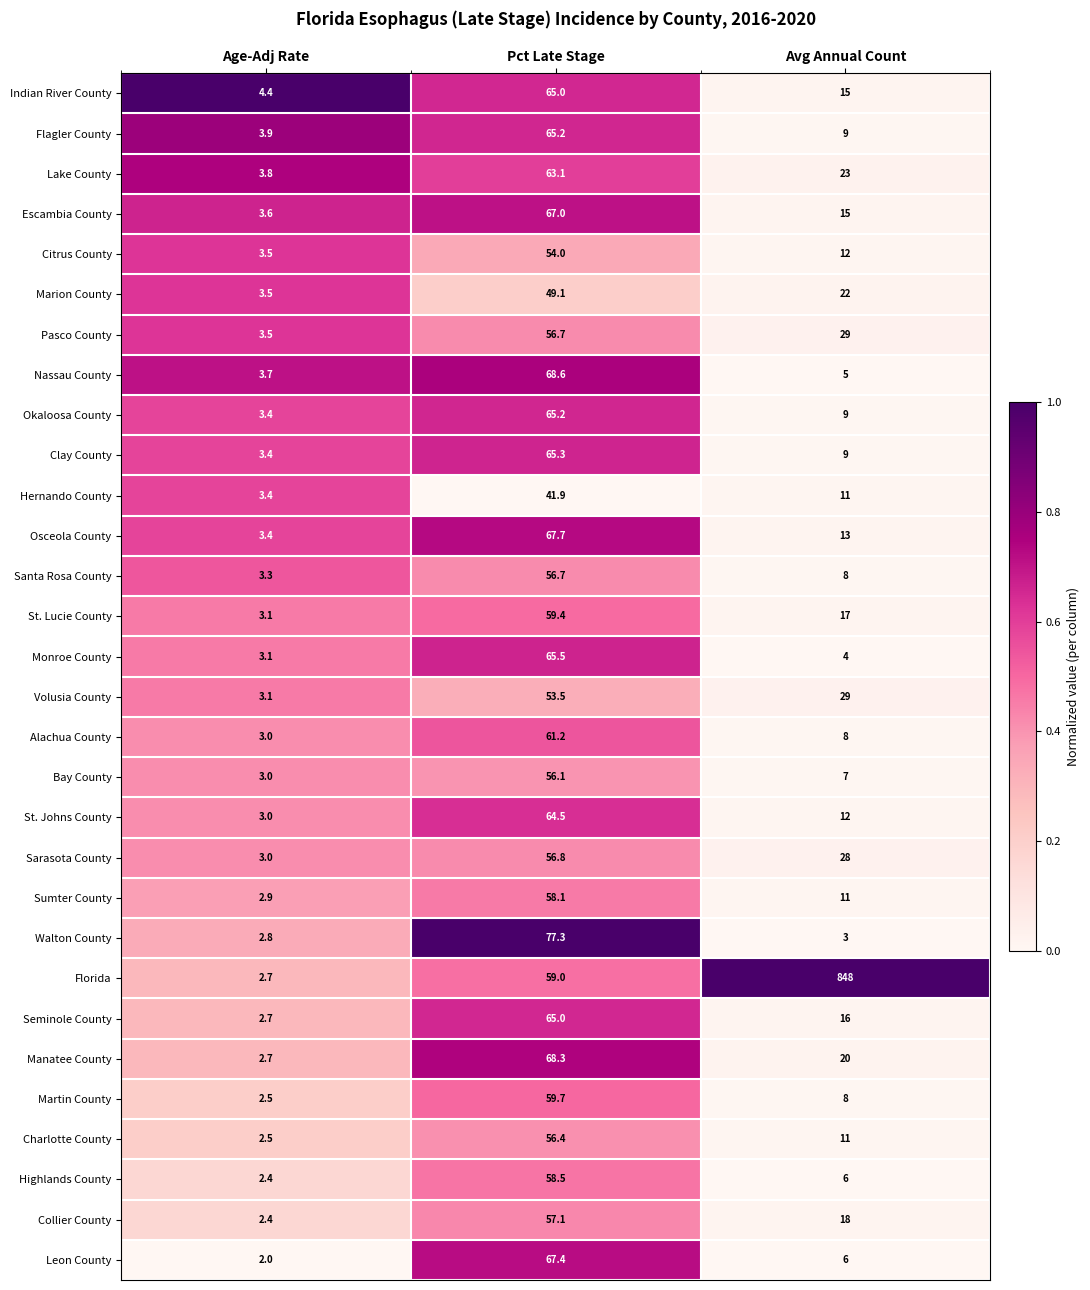

Rank the categories by Martin County value from lowest to highest.

Age-Adj Rate, Avg Annual Count, Pct Late Stage